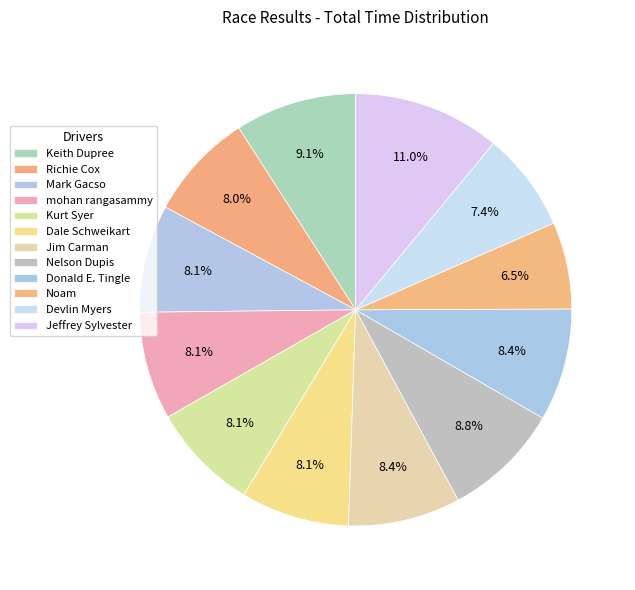

Which category has the biggest portion of the pie?

Jeffrey Sylvester